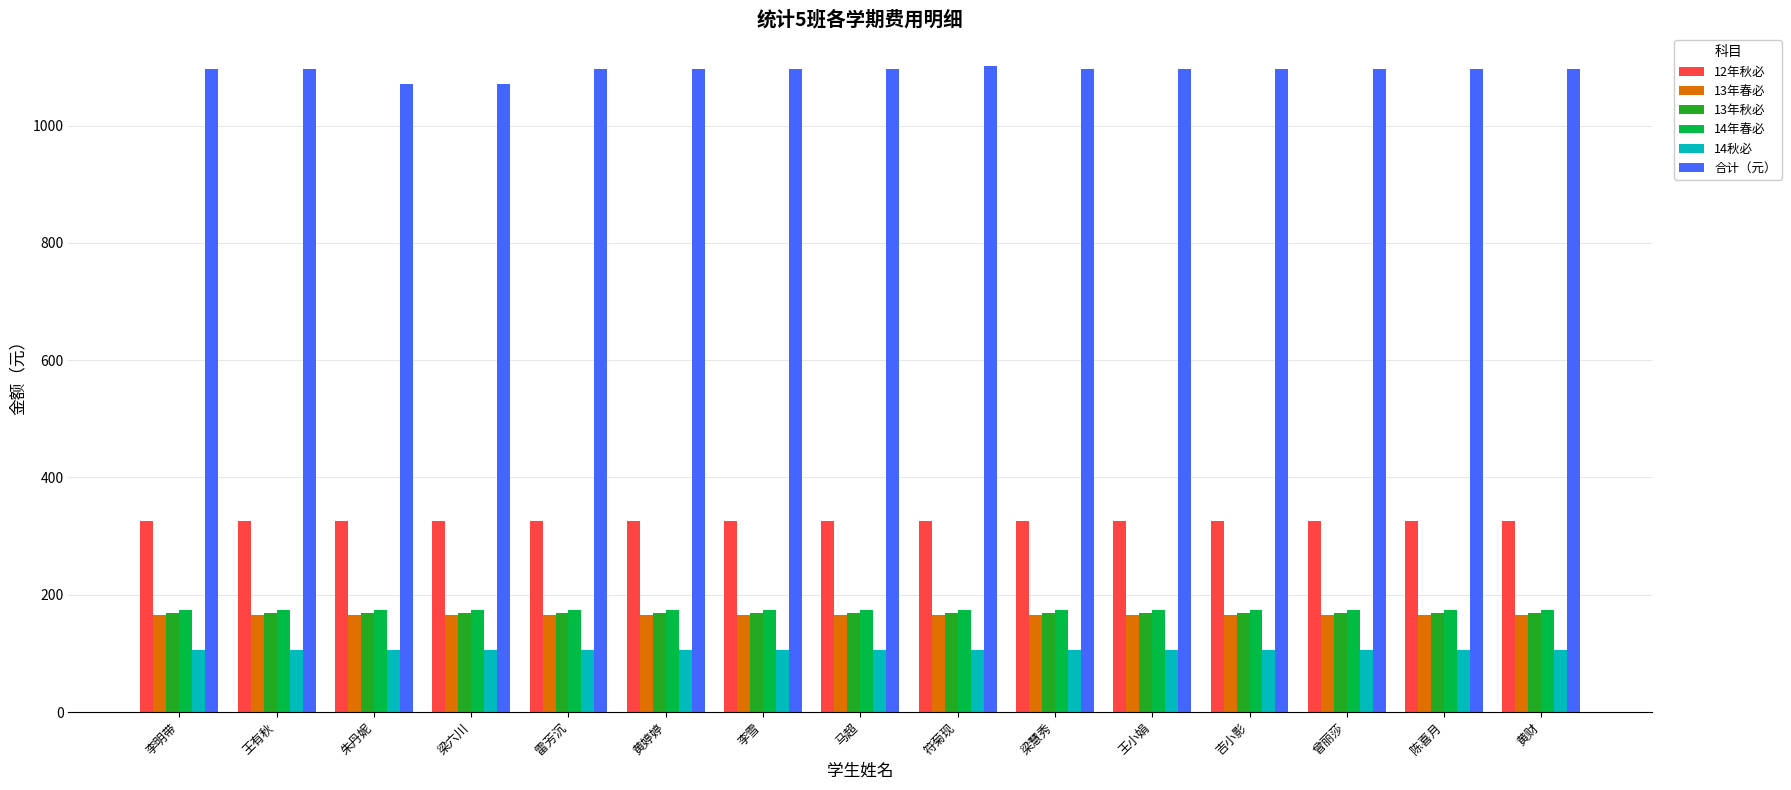

What is the value of the 13年秋必 bar at the 13th from the left?

168